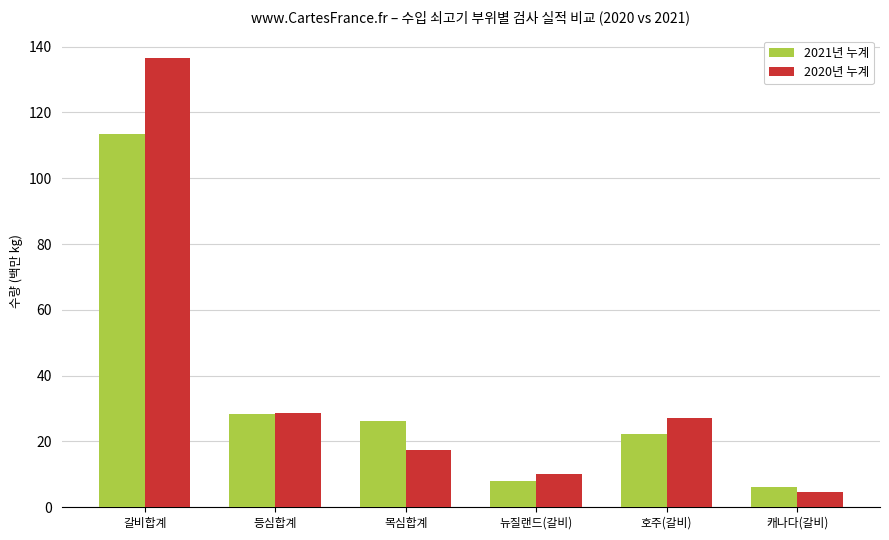

How many groups of bars are there?

6